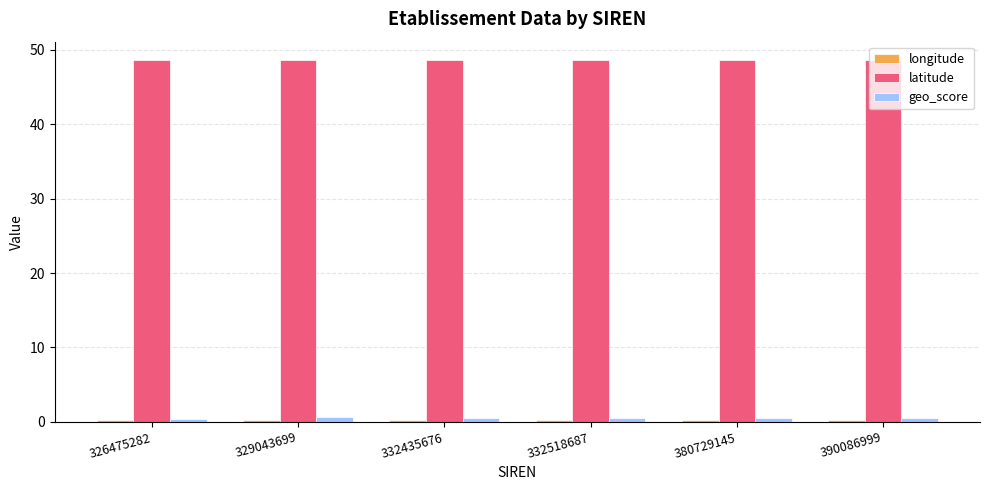

What is the sum of all latitude values?

291.9